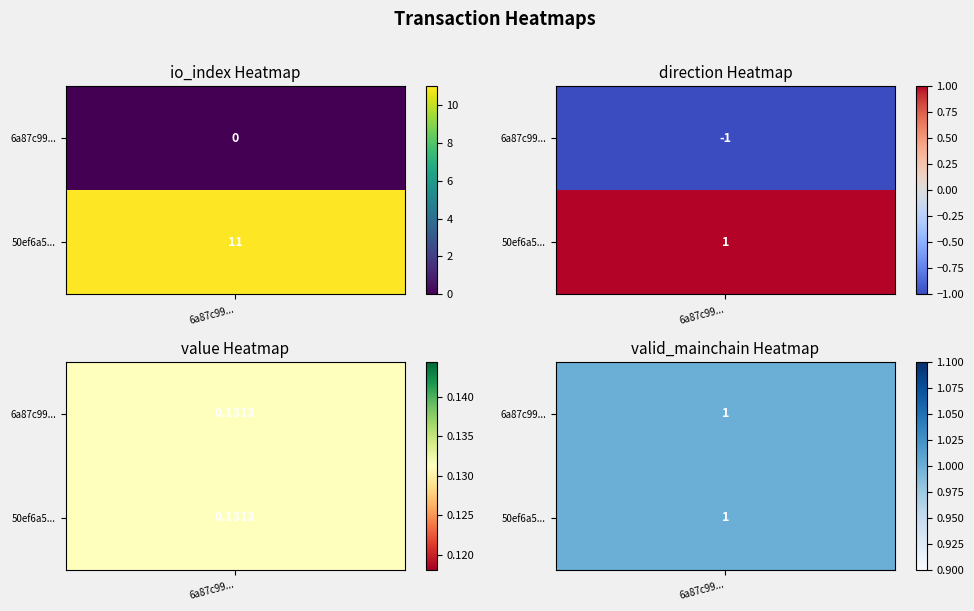

What is the difference between the highest and lowest values at direction?

2.0